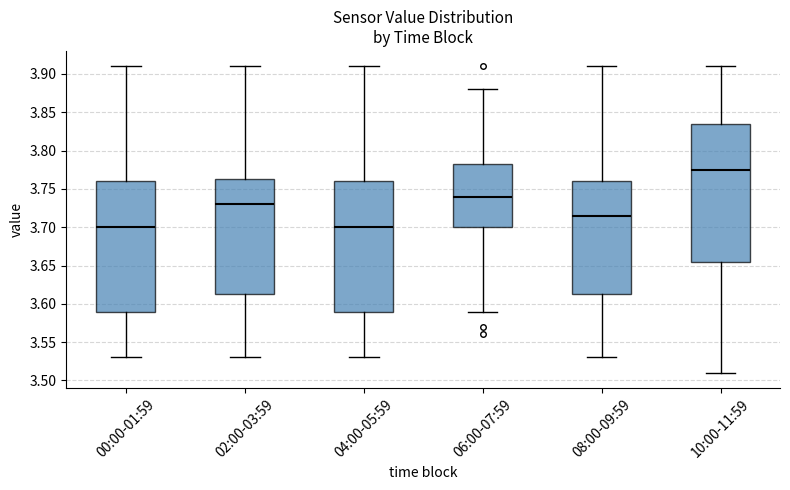

Which box is the tallest, from its lower edge to its upper edge?

10:00-11:59